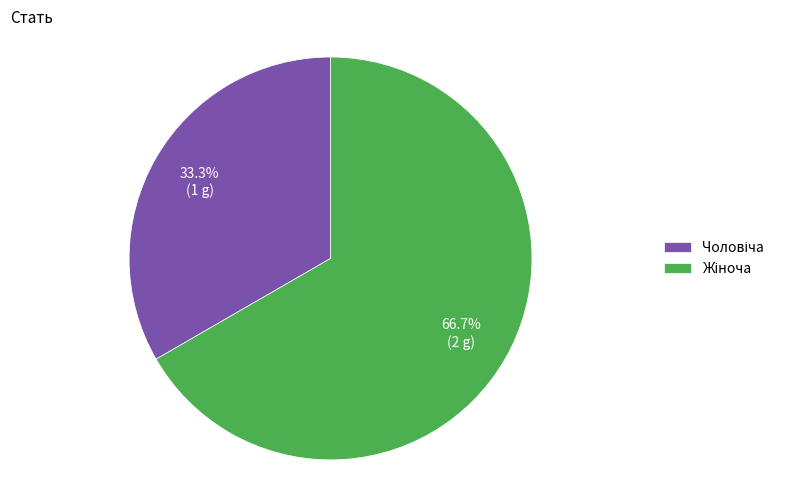

How many segments does this pie chart have?

2